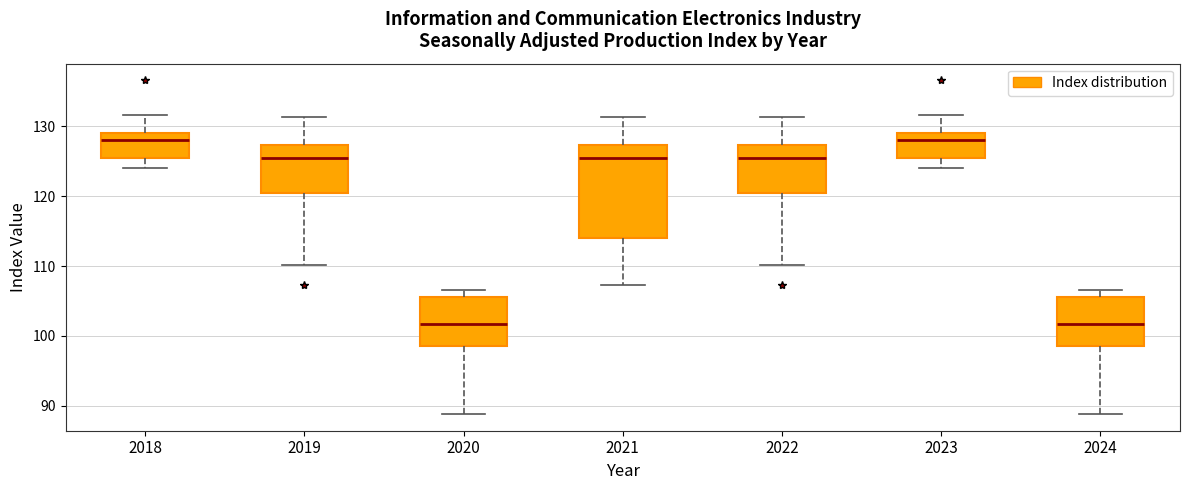

Comparing the boxes themselves (not the whiskers), which one is the tallest?

2021